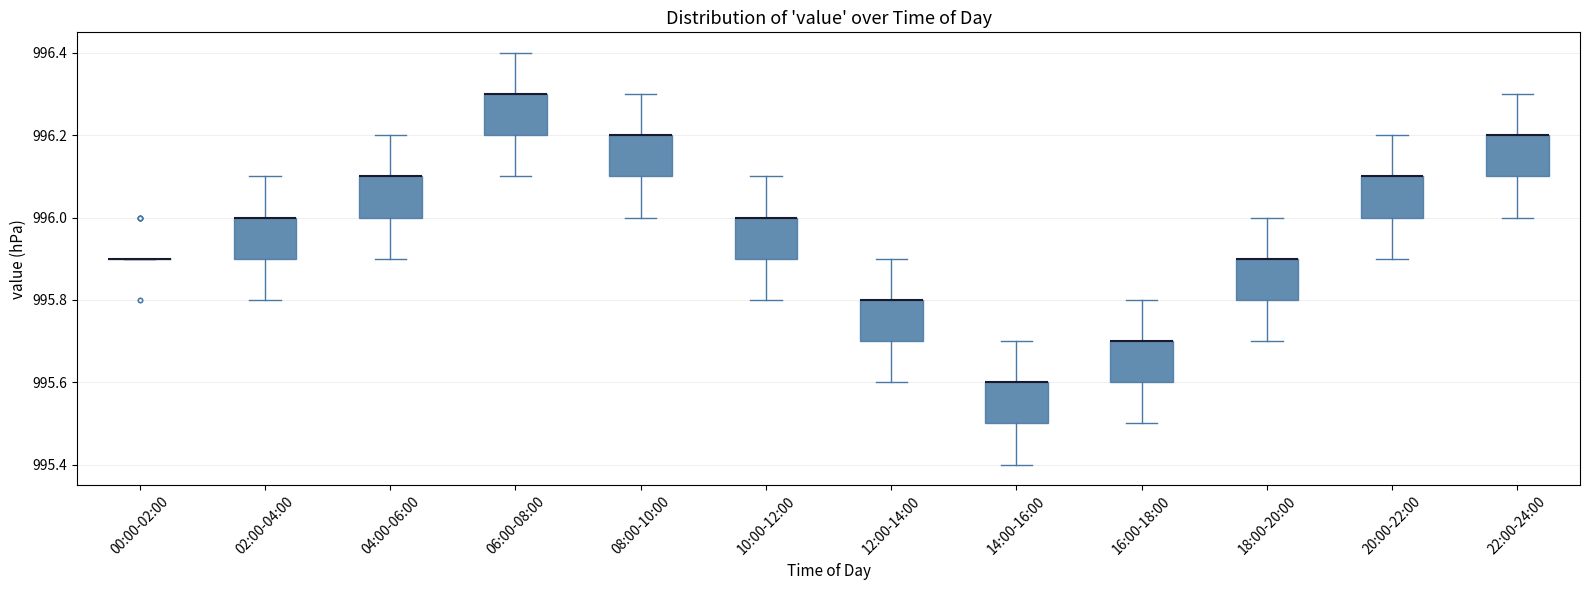

Reading left to right, transcribe this box plot: for each box, give where its median line is, the range the box spans, and where its two whiskers end, as read against the y-axis. The values are not printed on the chart, so give them approximately, as read against the axis.

00:00-02:00: box collapsed to a line at 995.9, whiskers 995.9 to 995.9
02:00-04:00: median 996.0 (drawn on the box's upper edge), box 995.9 to 996.0, whiskers 995.8 to 996.1
04:00-06:00: median 996.1 (drawn on the box's upper edge), box 996.0 to 996.1, whiskers 995.9 to 996.2
06:00-08:00: median 996.3 (drawn on the box's upper edge), box 996.2 to 996.3, whiskers 996.1 to 996.4
08:00-10:00: median 996.2 (drawn on the box's upper edge), box 996.1 to 996.2, whiskers 996.0 to 996.3
10:00-12:00: median 996.0 (drawn on the box's upper edge), box 995.9 to 996.0, whiskers 995.8 to 996.1
12:00-14:00: median 995.8 (drawn on the box's upper edge), box 995.7 to 995.8, whiskers 995.6 to 995.9
14:00-16:00: median 995.6 (drawn on the box's upper edge), box 995.5 to 995.6, whiskers 995.4 to 995.7
16:00-18:00: median 995.7 (drawn on the box's upper edge), box 995.6 to 995.7, whiskers 995.5 to 995.8
18:00-20:00: median 995.9 (drawn on the box's upper edge), box 995.8 to 995.9, whiskers 995.7 to 996.0
20:00-22:00: median 996.1 (drawn on the box's upper edge), box 996.0 to 996.1, whiskers 995.9 to 996.2
22:00-24:00: median 996.2 (drawn on the box's upper edge), box 996.1 to 996.2, whiskers 996.0 to 996.3